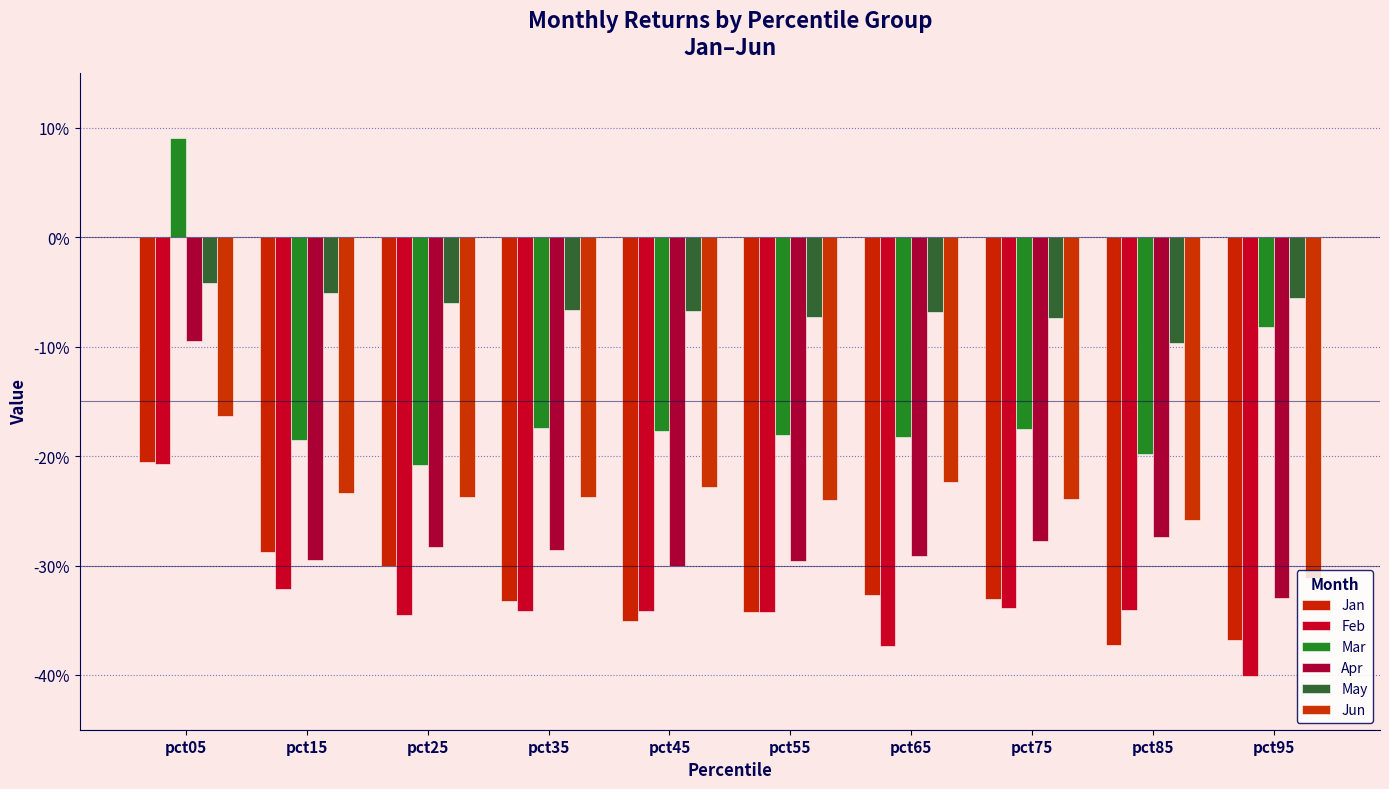

Does the chart contain stacked bars?

No